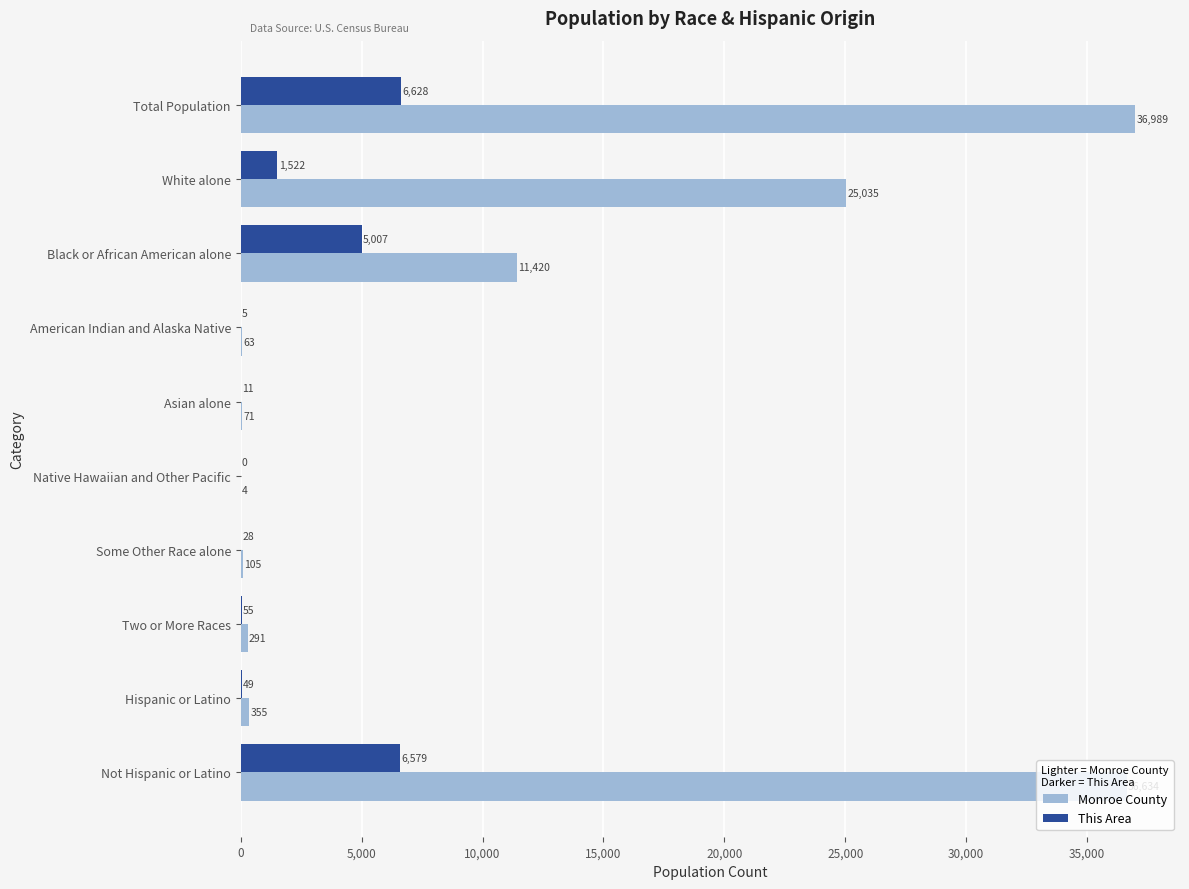

What is the sum of all This Area values?

19884